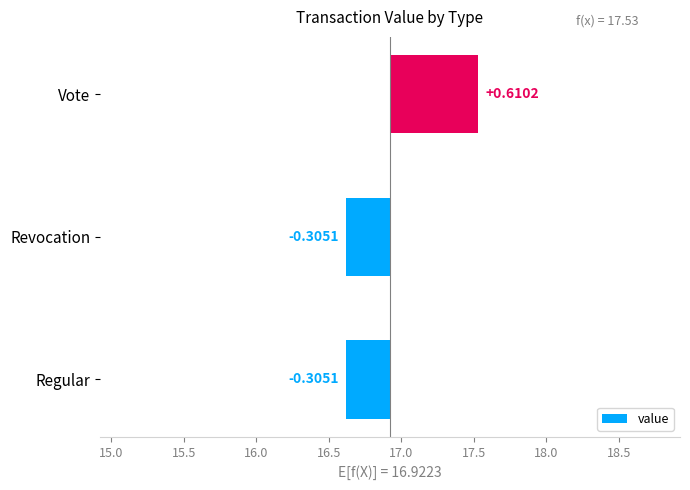

The value at Regular is -0.5. True or false?

False